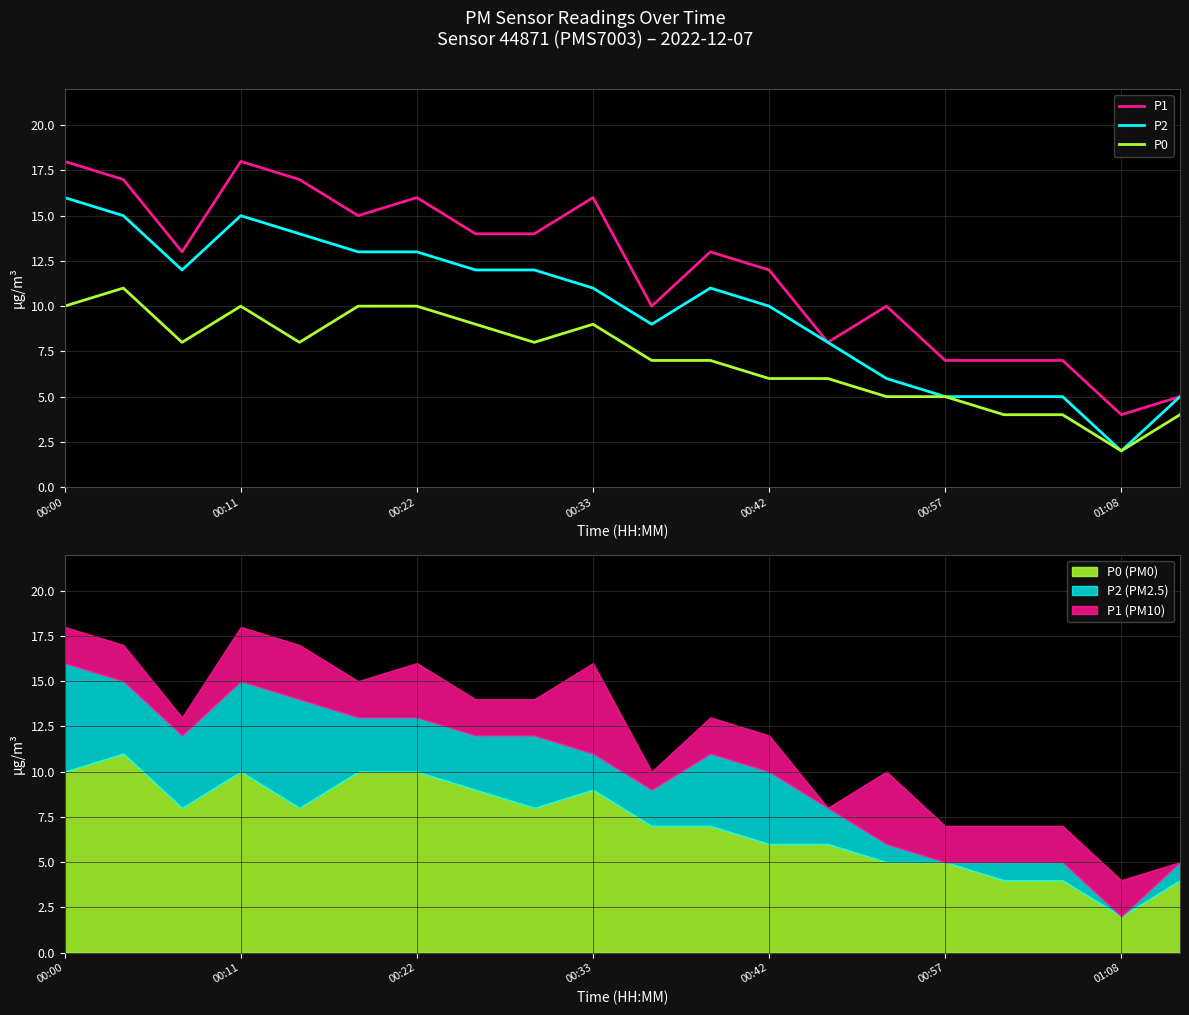

How many data points does each series have?

20